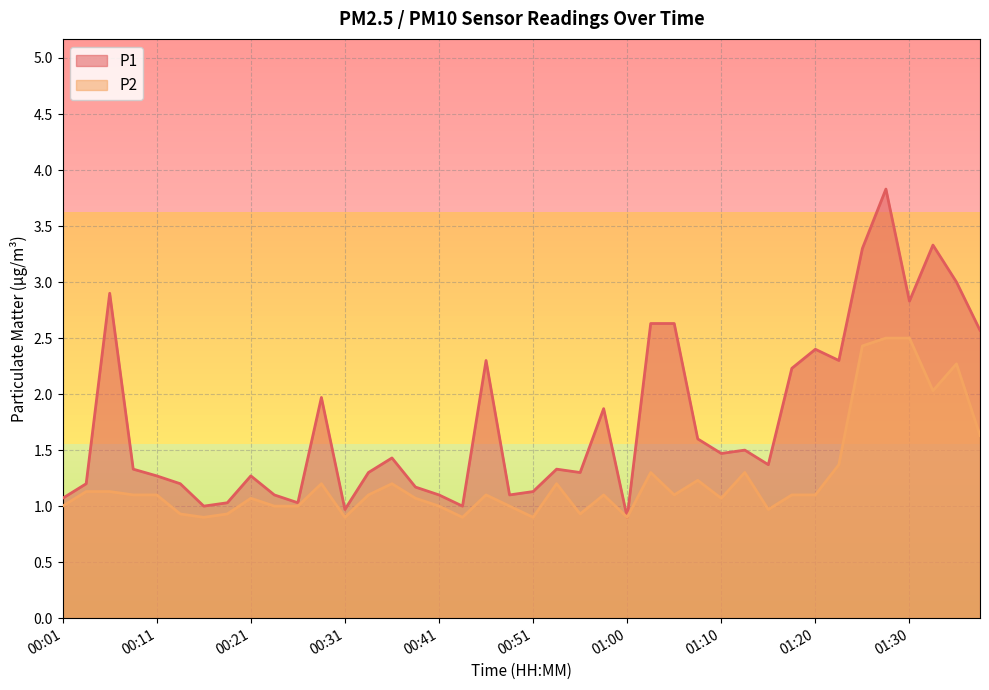

What is the difference between the P2 values at 00:43 and 00:11?

0.2